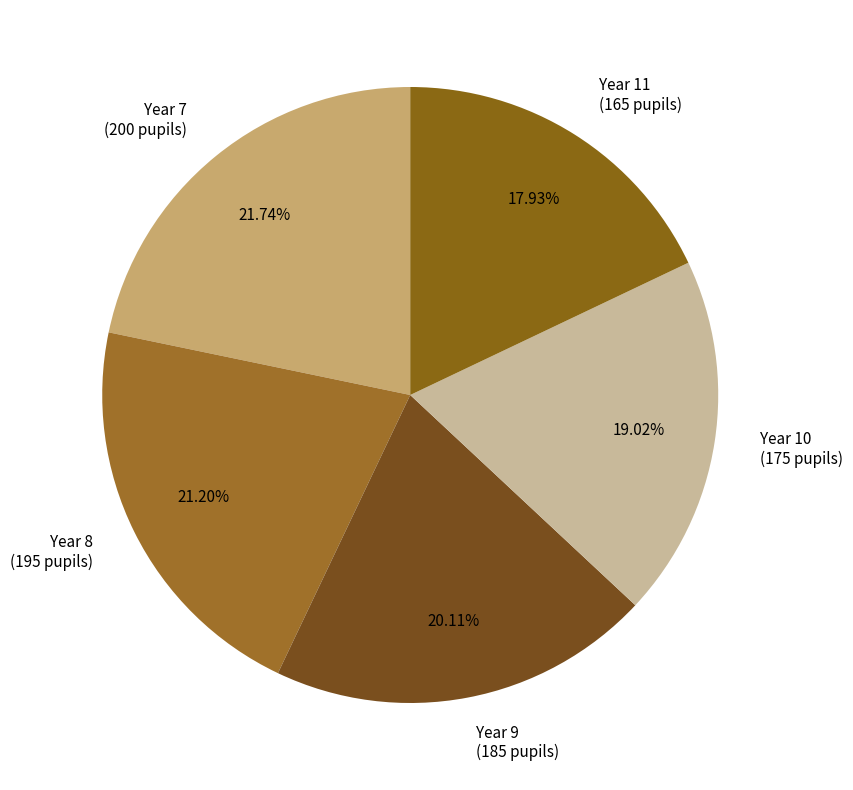

What percentage is the Year 7 slice, to the nearest percent?

22%